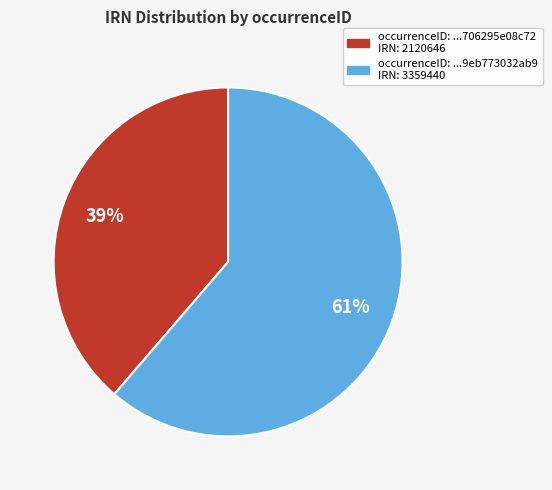

Is there a majority slice in this chart?

Yes